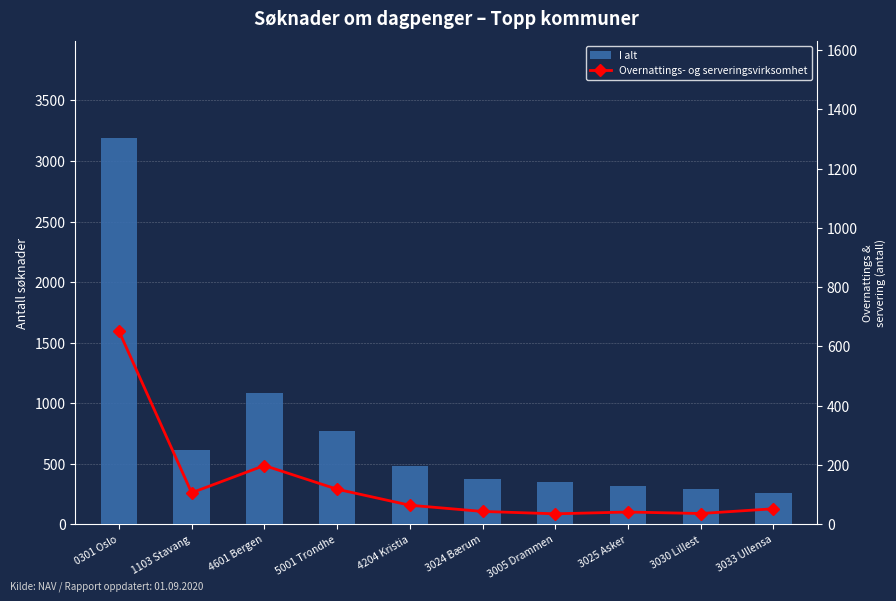

At how many categories does at least one series exceed 48?

10